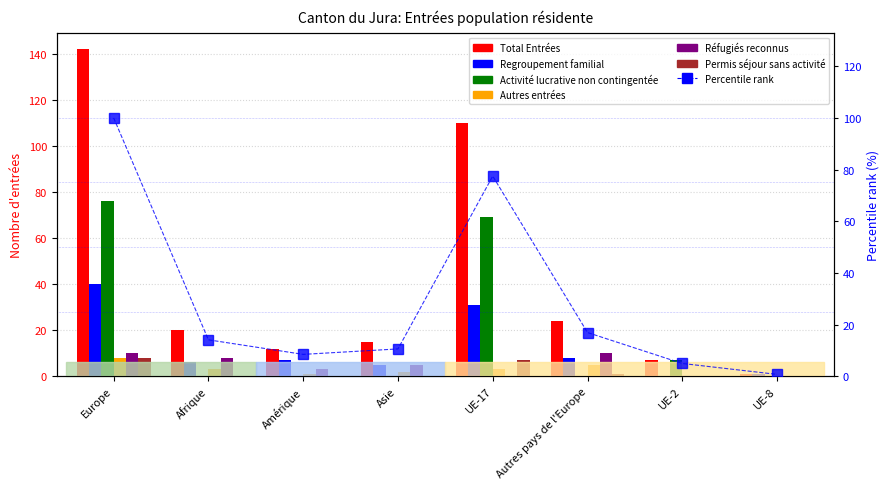

How many categories are shown in the chart?

8